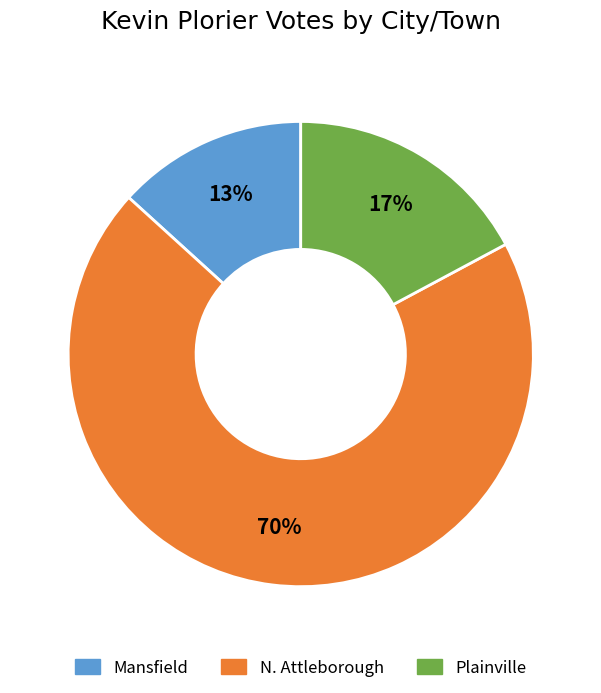

Does N. Attleborough represent more than half of the total?

Yes